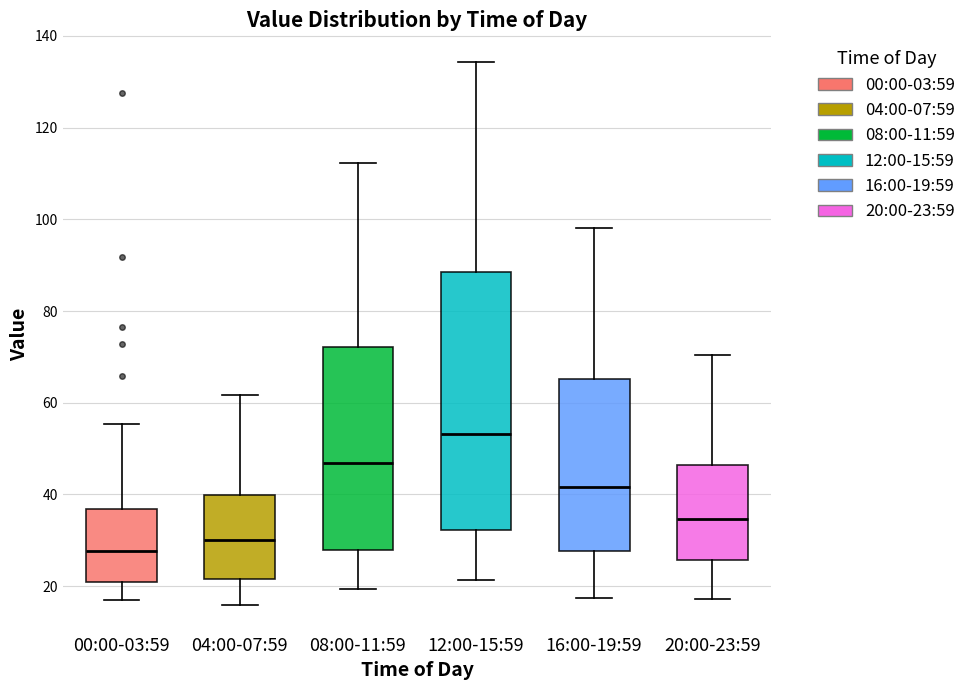

Reading left to right, transcribe this box plot: for each box, give where its median line is, the range the box spans, and where its two whiskers end, as read against the y-axis. The values are not printed on the chart, so give them approximately, as read against the axis.

00:00-03:59: median 28, box 20 to 36, whiskers 16 to 56
04:00-07:59: median 30, box 22 to 40, whiskers 16 to 62
08:00-11:59: median 46, box 28 to 72, whiskers 20 to 112
12:00-15:59: median 54, box 32 to 88, whiskers 22 to 134
16:00-19:59: median 42, box 28 to 66, whiskers 18 to 98
20:00-23:59: median 34, box 26 to 46, whiskers 18 to 70